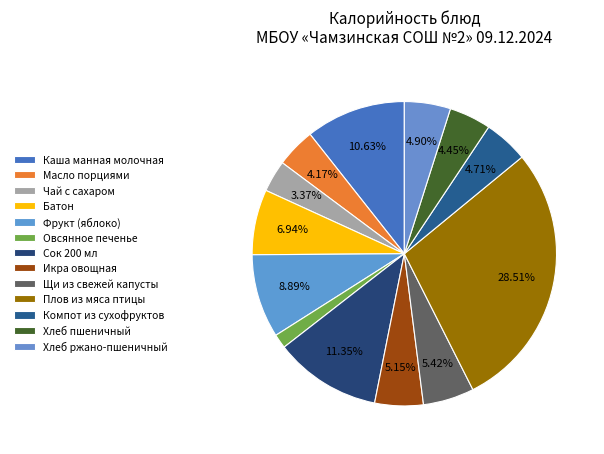

To the nearest percent, what is the combined percentage of Батон and Сок 200 мл?

18%